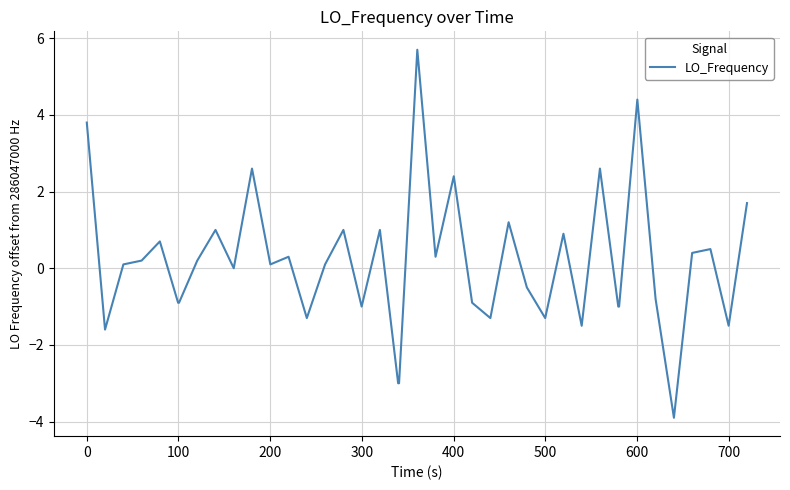

What is the greatest value displayed?

5.7